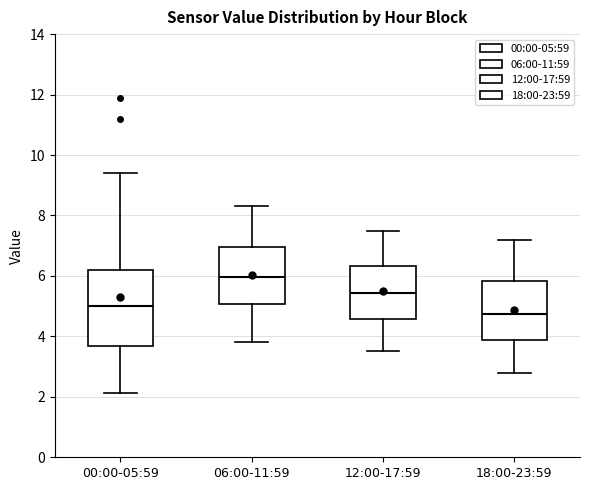

Reading left to right, transcribe this box plot: for each box, give where its median line is, the range the box spans, and where its two whiskers end, as read against the y-axis. The values are not printed on the chart, so give them approximately, as read against the axis.

00:00-05:59: median 5.0, box 3.6 to 6.2, whiskers 2.2 to 9.4
06:00-11:59: median 6.0, box 5.0 to 7.0, whiskers 3.8 to 8.4
12:00-17:59: median 5.4, box 4.6 to 6.4, whiskers 3.6 to 7.6
18:00-23:59: median 4.8, box 3.8 to 5.8, whiskers 2.8 to 7.2